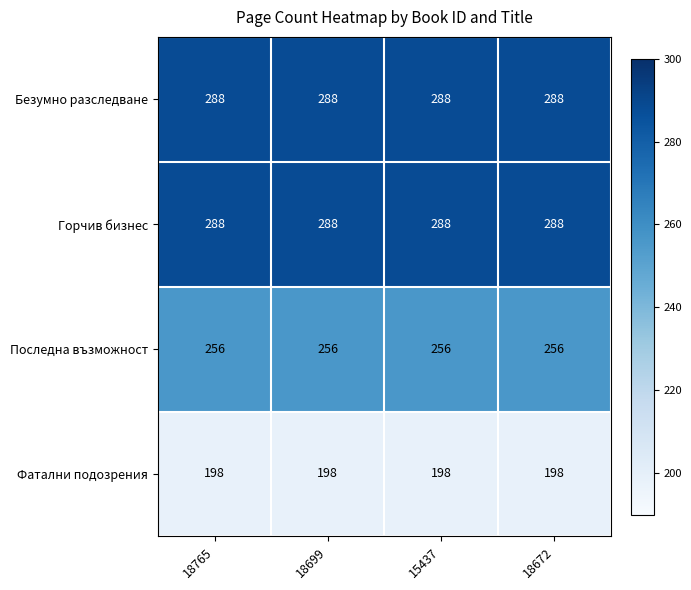

What is the maximum value shown in the chart?

288